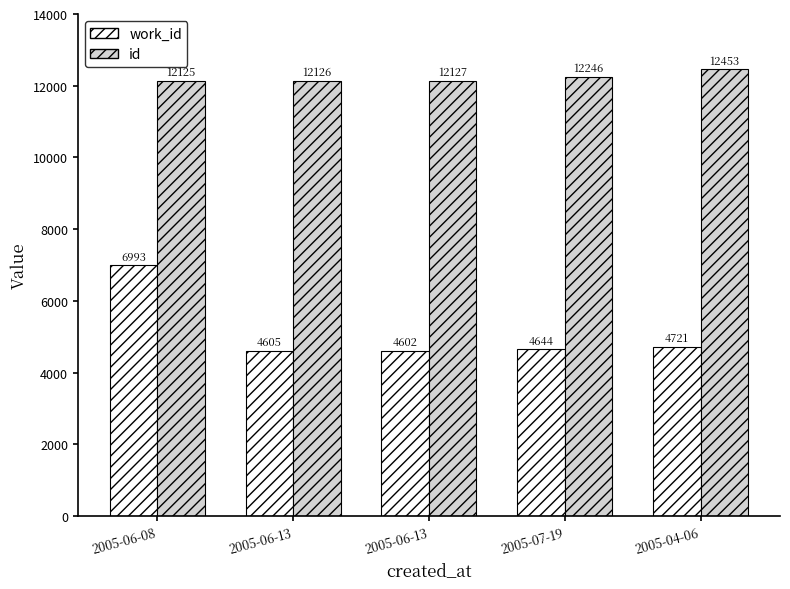

What is the difference between the maximum and minimum values in the id series?

328